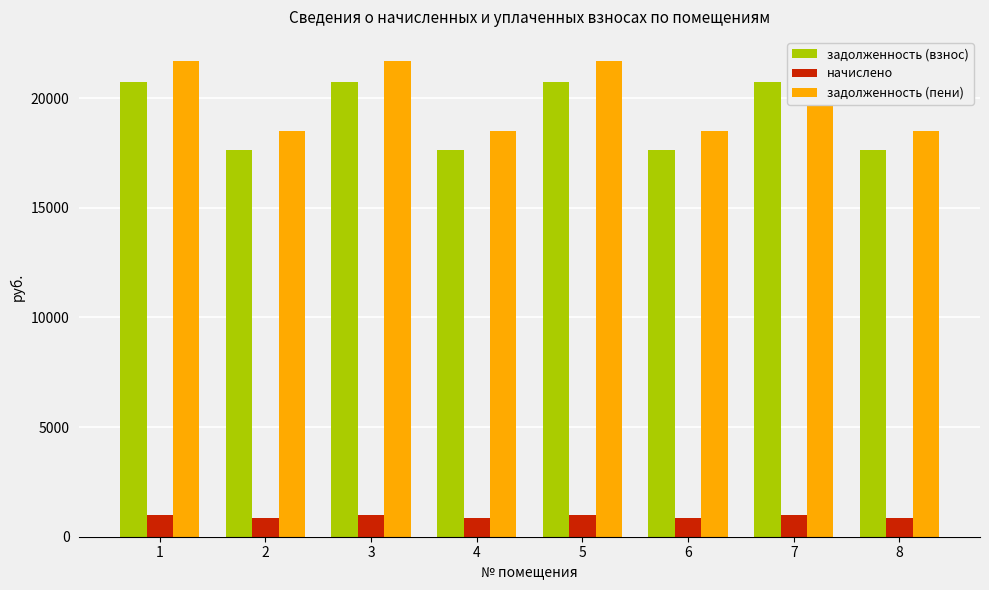

Is it true that задолженность (пени) equals 18475.3 at 8?

True